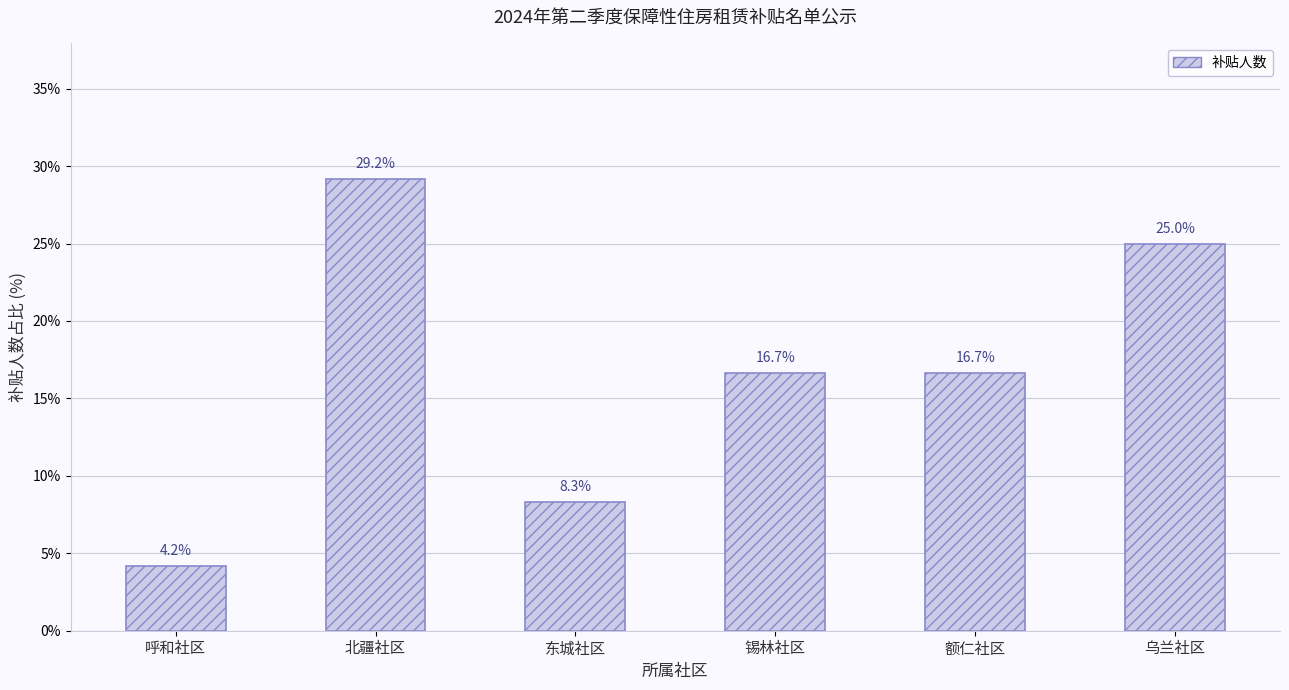

The value at 额仁社区 is 16.7. True or false?

True